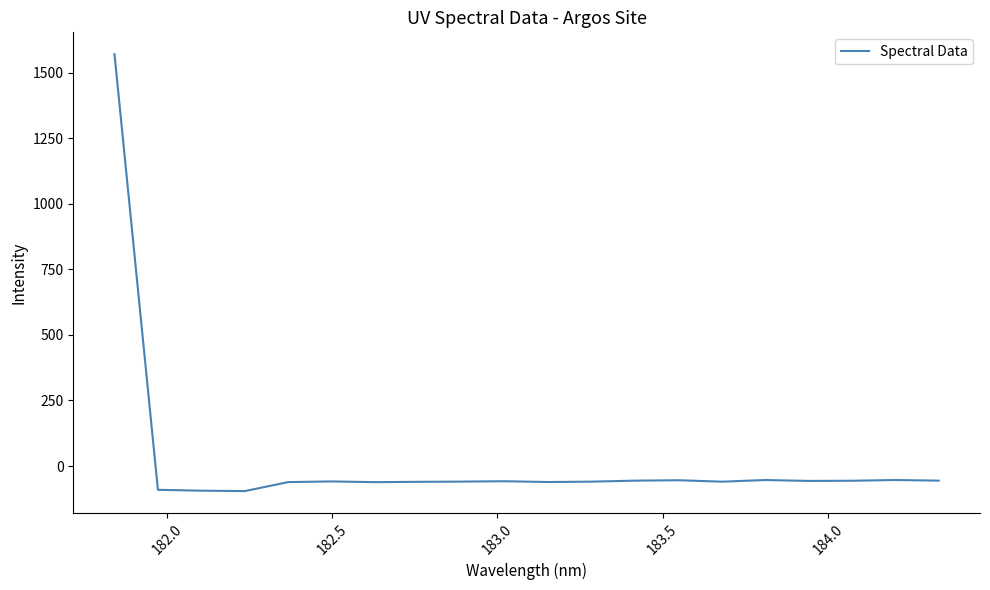

What is the difference between the maximum and minimum values?

1666.9